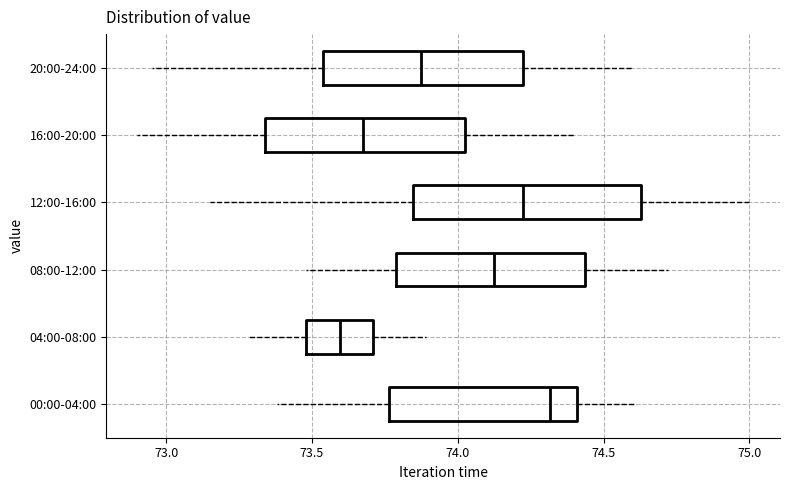

Reading bottom to top, transcribe this box plot: for each box, give where its median line is, the range the box spans, and where its two whiskers end, as read against the x-axis. The values are not printed on the chart, so give them approximately, as read against the axis.

00:00-04:00: median 74.30, box 73.75 to 74.40, whiskers 73.40 to 74.60
04:00-08:00: median 73.60, box 73.50 to 73.70, whiskers 73.30 to 73.90
08:00-12:00: median 74.15, box 73.80 to 74.45, whiskers 73.50 to 74.70
12:00-16:00: median 74.25, box 73.85 to 74.65, whiskers 73.15 to 75.00
16:00-20:00: median 73.70, box 73.35 to 74.05, whiskers 72.90 to 74.40
20:00-24:00: median 73.90, box 73.55 to 74.25, whiskers 72.95 to 74.60